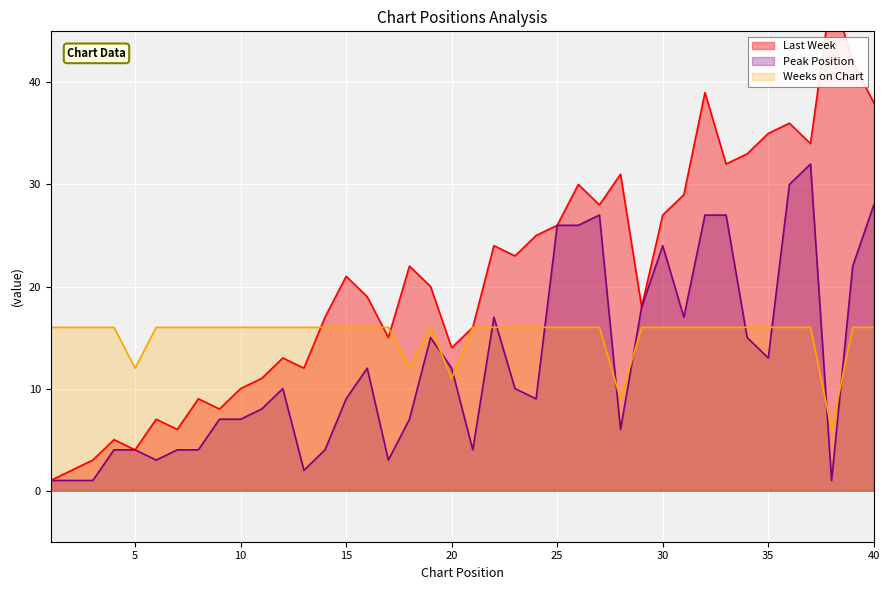

The Weeks on Chart series shows 10 at 6. True or false?

False